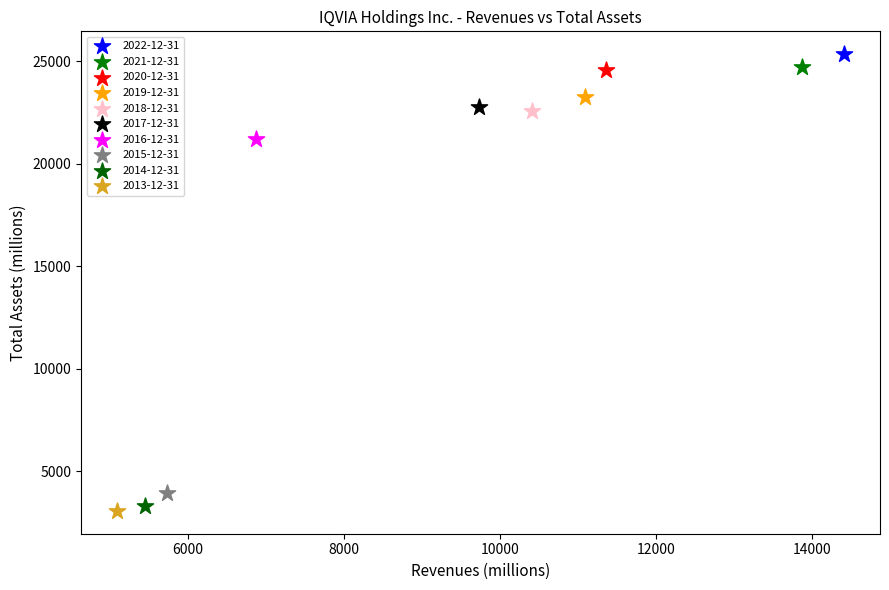

What are all the series names shown in the legend?

2022-12-31, 2021-12-31, 2020-12-31, 2019-12-31, 2018-12-31, 2017-12-31, 2016-12-31, 2015-12-31, 2014-12-31, 2013-12-31